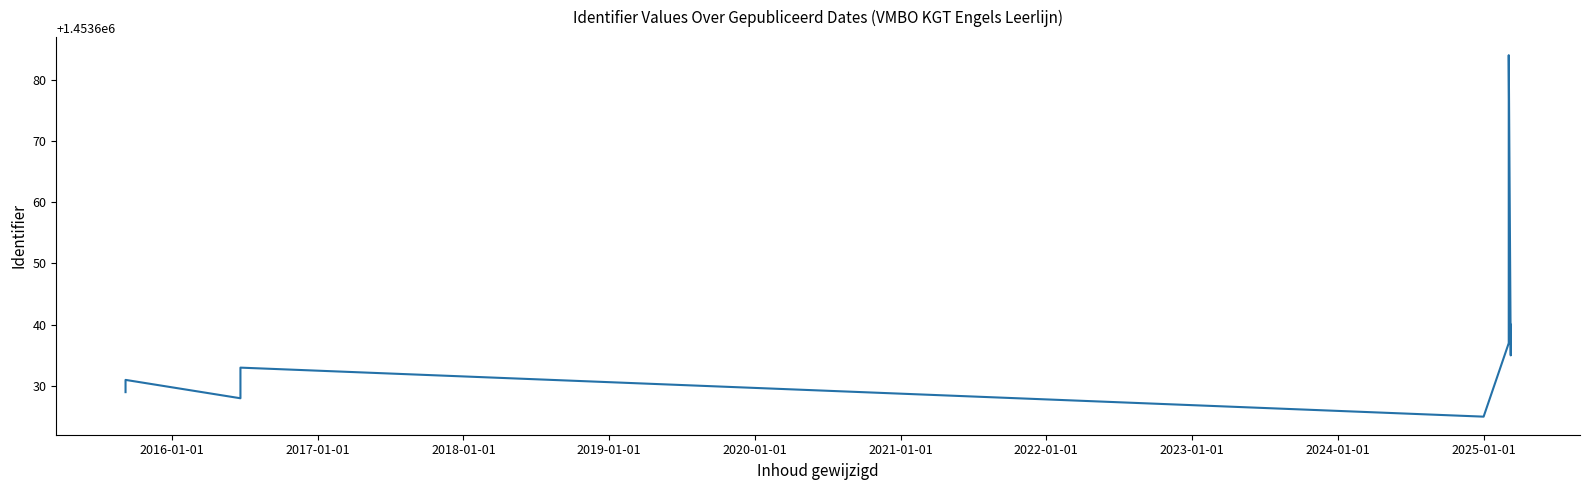

Count the number of data series in this chart.

1